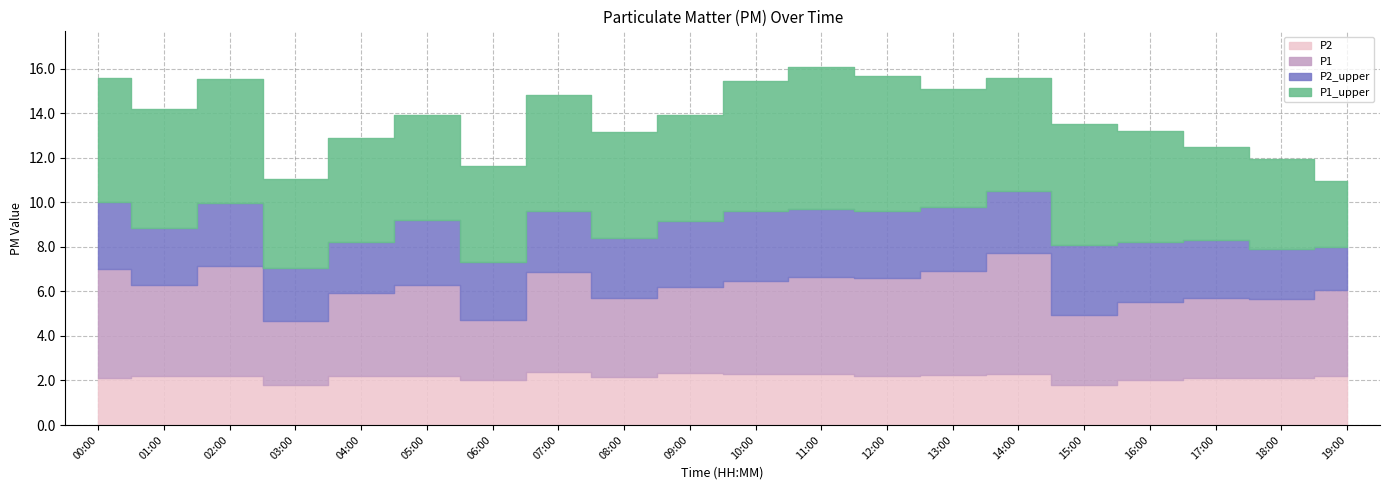

The value of P1 at 08:00 is 3.5. True or false?

True